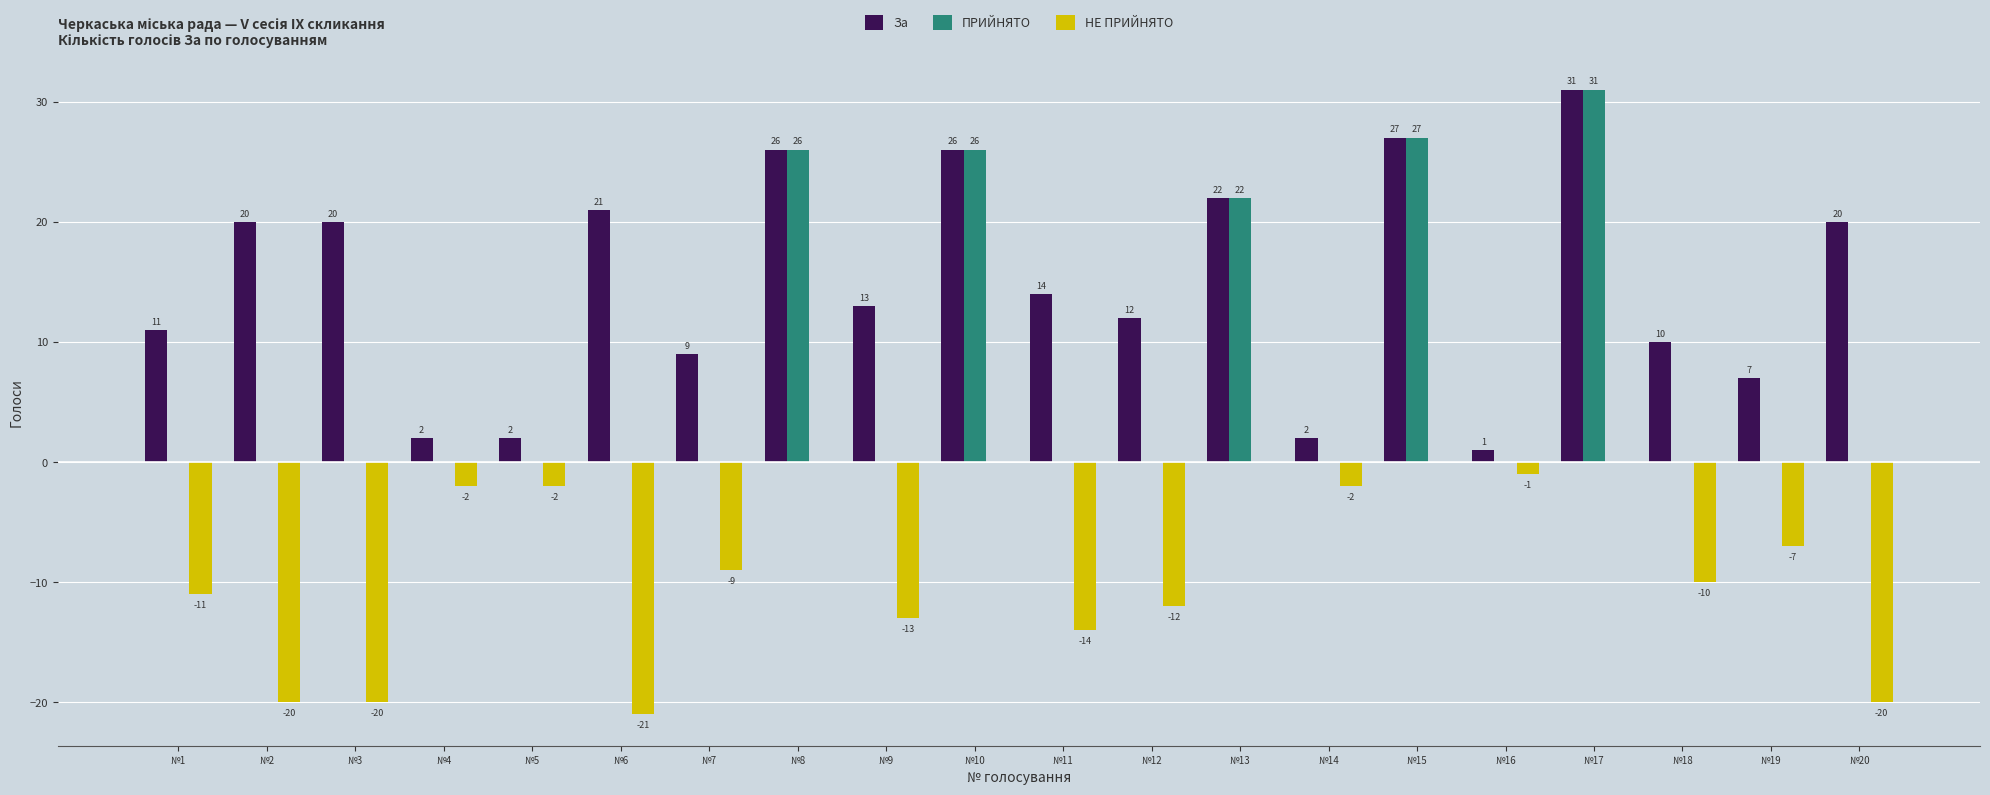

What are all the series names shown in the legend?

За, ПРИЙНЯТО, НЕ ПРИЙНЯТО